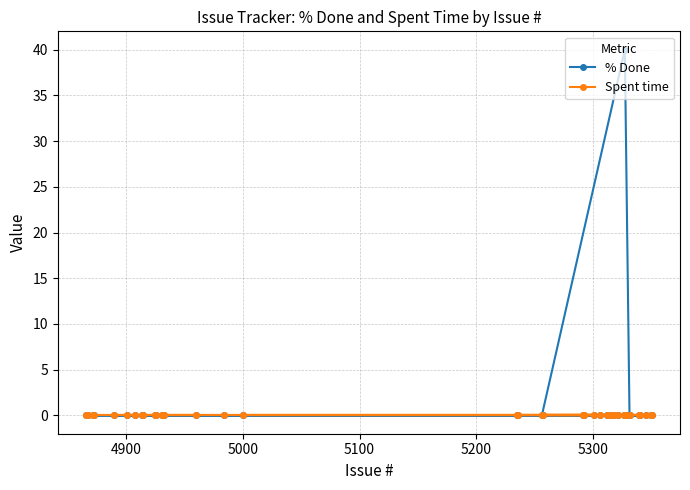

Which series has the largest total across all categories?

% Done